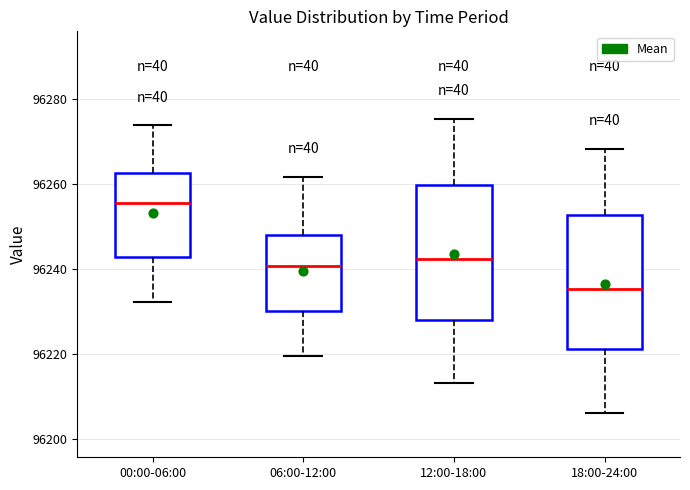

Where does the lower whisker of the box for 12:00-18:00 end on the y-axis? The values are not printed on the chart, so give them approximately, as read against the axis.

96214